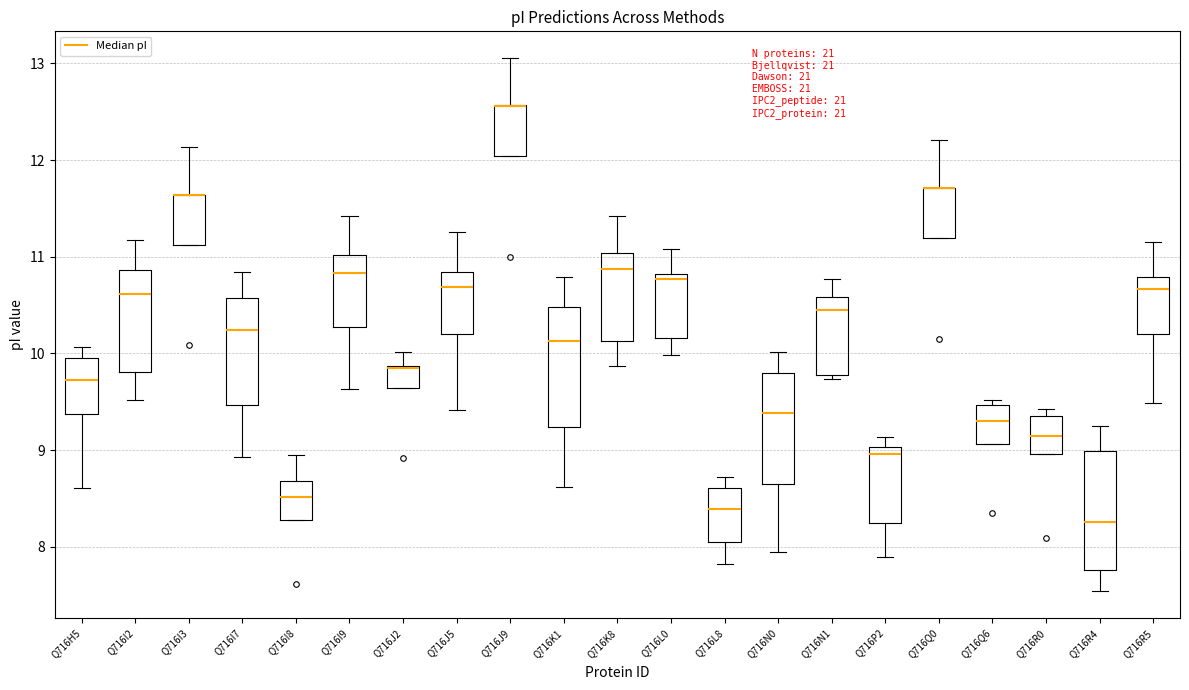

Reading left to right, transcribe this box plot: for each box, give where its median line is, the range the box spans, and where its two whiskers end, as read against the y-axis. The values are not printed on the chart, so give them approximately, as read against the axis.

Q716H5: median 9.7, box 9.4 to 10.0, whiskers 8.6 to 10.1
Q716I2: median 10.6, box 9.8 to 10.9, whiskers 9.5 to 11.2
Q716I3: median 11.6 (drawn on the box's upper edge), box 11.1 to 11.6, whiskers 11.1 to 12.1
Q716I7: median 10.2, box 9.5 to 10.6, whiskers 8.9 to 10.8
Q716I8: median 8.5, box 8.3 to 8.7, whiskers 8.3 to 8.9
Q716I9: median 10.8, box 10.3 to 11.0, whiskers 9.6 to 11.4
Q716J2: median 9.9 (drawn on the box's upper edge), box 9.6 to 9.9, whiskers 9.6 to 10.0
Q716J5: median 10.7, box 10.2 to 10.8, whiskers 9.4 to 11.3
Q716J9: median 12.6 (drawn on the box's upper edge), box 12.0 to 12.6, whiskers 12.0 to 13.1
Q716K1: median 10.1, box 9.2 to 10.5, whiskers 8.6 to 10.8
Q716K8: median 10.9, box 10.1 to 11.0, whiskers 9.9 to 11.4
Q716L0: median 10.8 (just below the box's upper edge), box 10.2 to 10.8, whiskers 10.0 to 11.1
Q716L8: median 8.4, box 8.1 to 8.6, whiskers 7.8 to 8.7
Q716N0: median 9.4, box 8.7 to 9.8, whiskers 8.0 to 10.0
Q716N1: median 10.5, box 9.8 to 10.6, whiskers 9.7 to 10.8
Q716P2: median 9.0 (just below the box's upper edge), box 8.2 to 9.0, whiskers 7.9 to 9.1
Q716Q0: median 11.7 (drawn on the box's upper edge), box 11.2 to 11.7, whiskers 11.2 to 12.2
Q716Q6: median 9.3, box 9.1 to 9.5, whiskers 9.1 to 9.5 (just above the box's upper edge)
Q716R0: median 9.2, box 9.0 to 9.4, whiskers 9.0 to 9.4 (just above the box's upper edge)
Q716R4: median 8.3, box 7.8 to 9.0, whiskers 7.5 to 9.3
Q716R5: median 10.7, box 10.2 to 10.8, whiskers 9.5 to 11.2